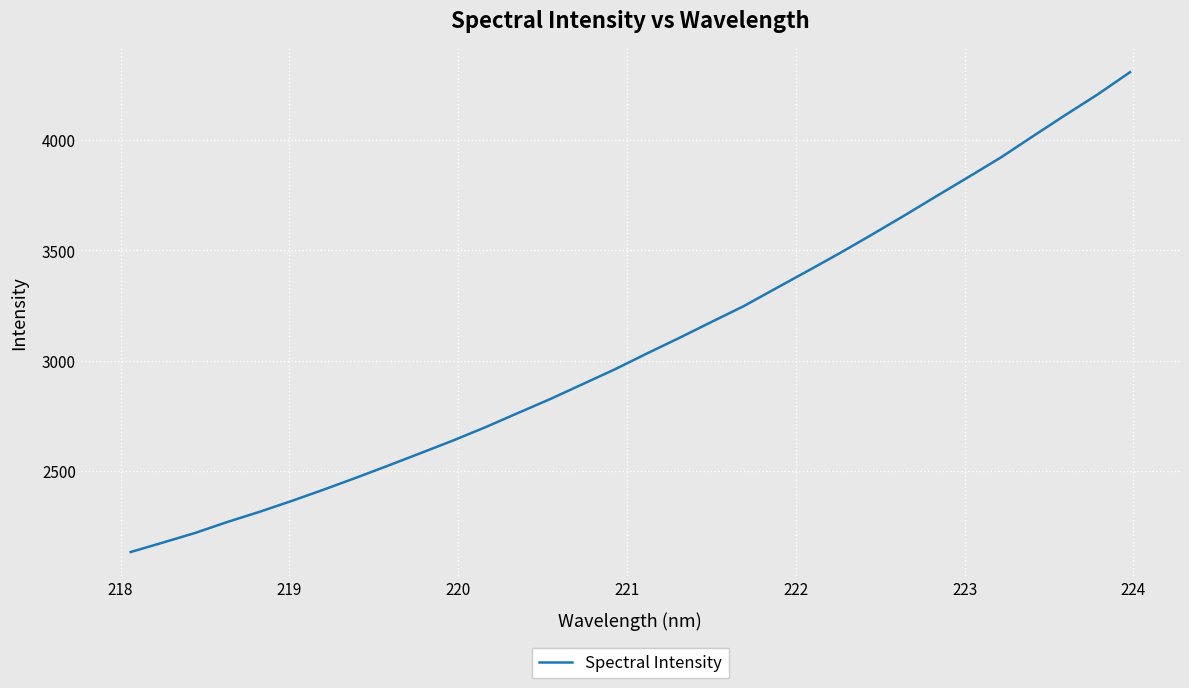

What is the smallest value displayed?

2134.5